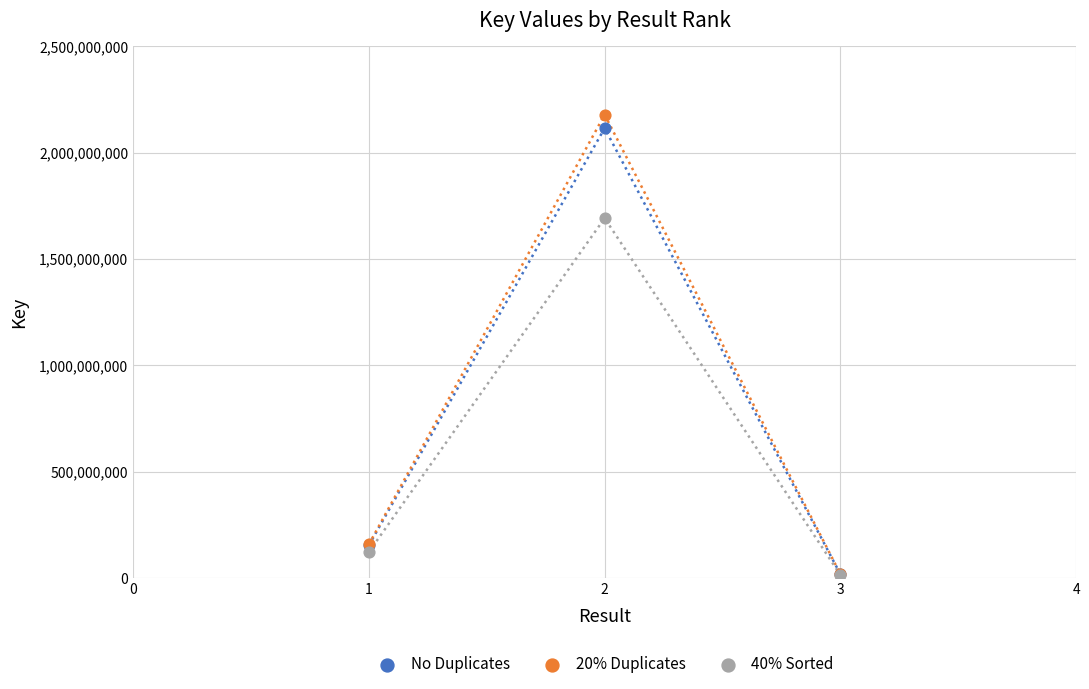

Across all series, what Y value is closest to 1097053428?

1692142755.2